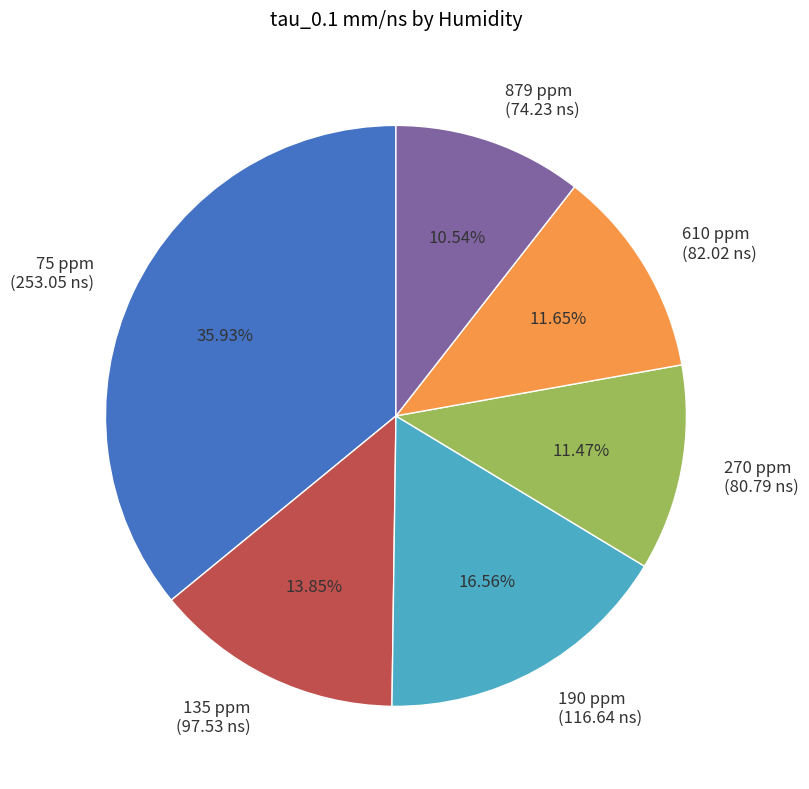

Is it true that 135 ppm is 22% of the pie?

False